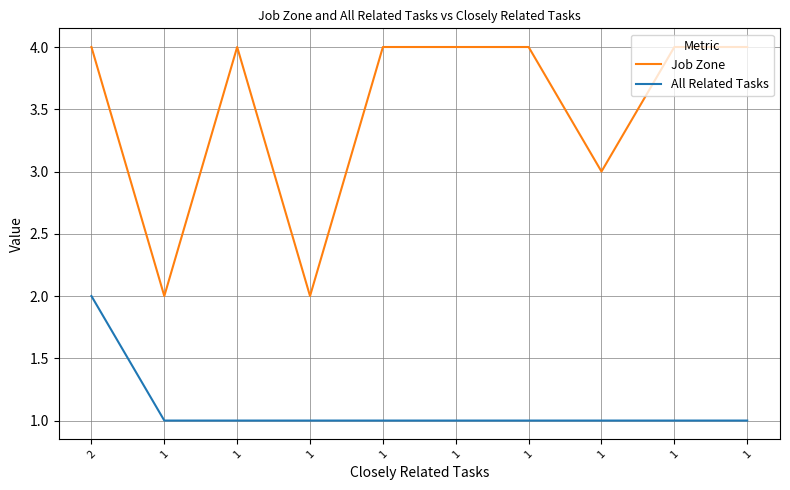

What is the sum of the All Related Tasks values at 1 and 1?

2